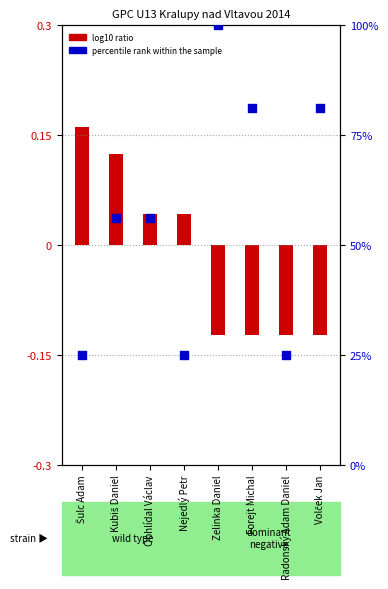

What are all the series names shown in the legend?

log10 ratio, percentile rank within the sample